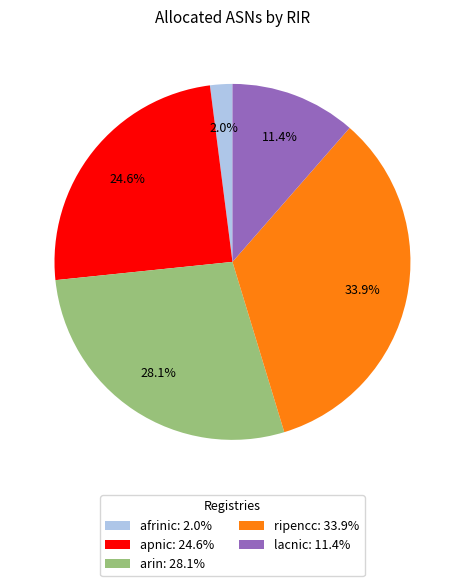

To the nearest percent, what is the difference between the largest and smallest slice percentages?

32%